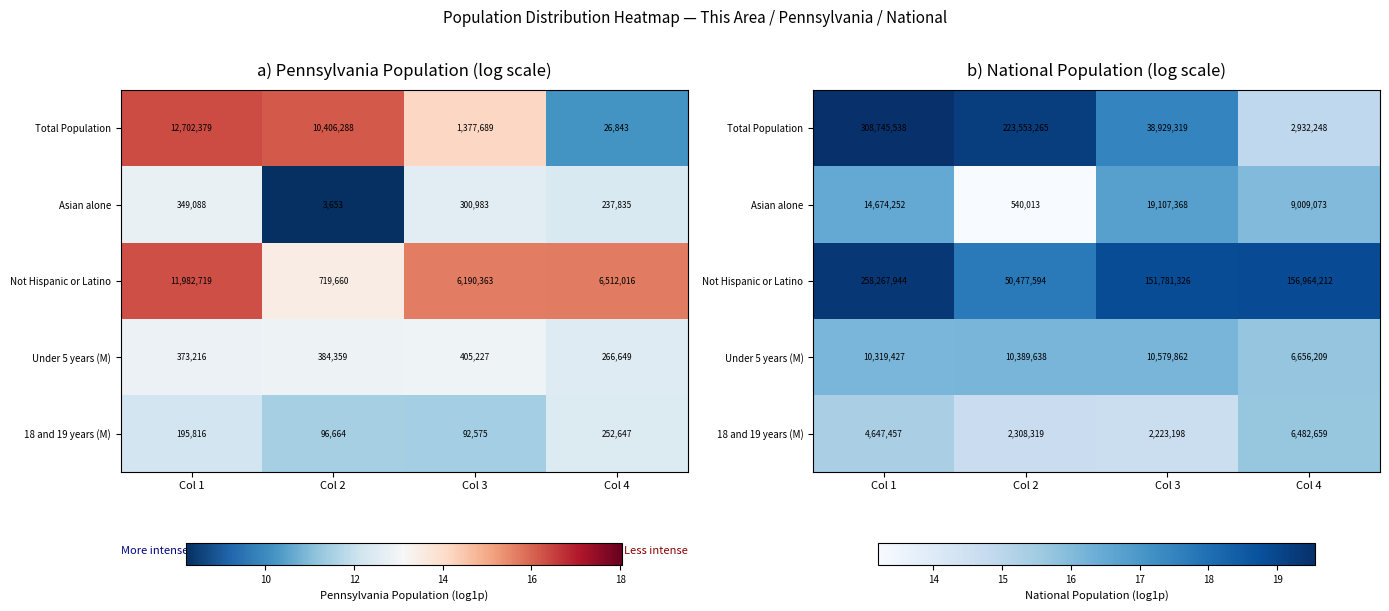

At which label does Under 5 years (M) first exceed 16?

Col 1